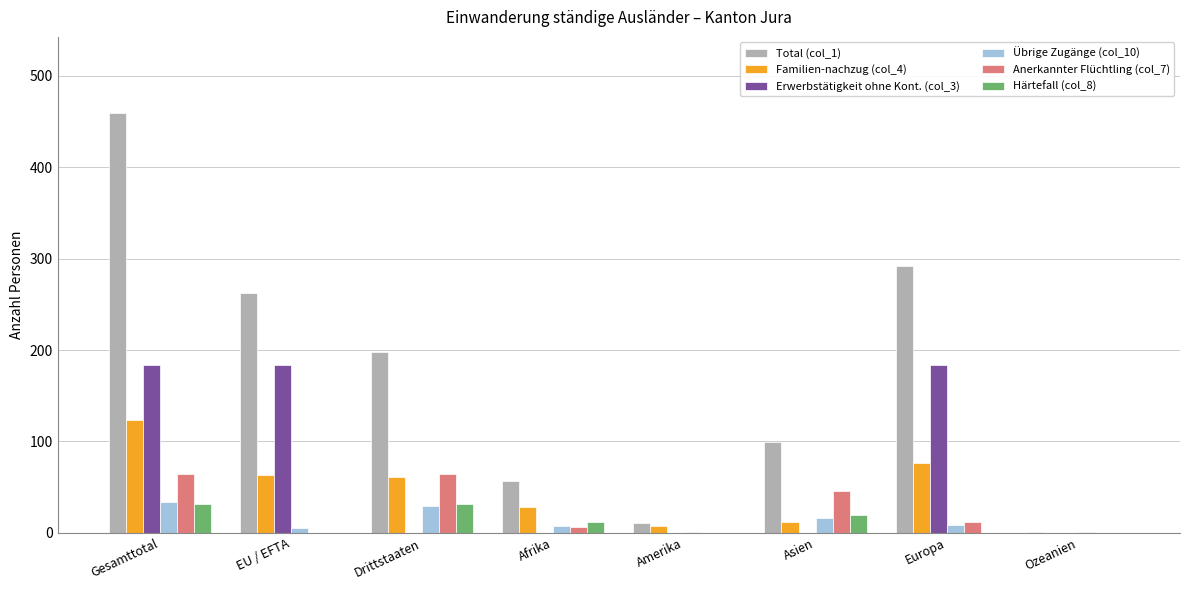

How many series are shown in this chart?

6